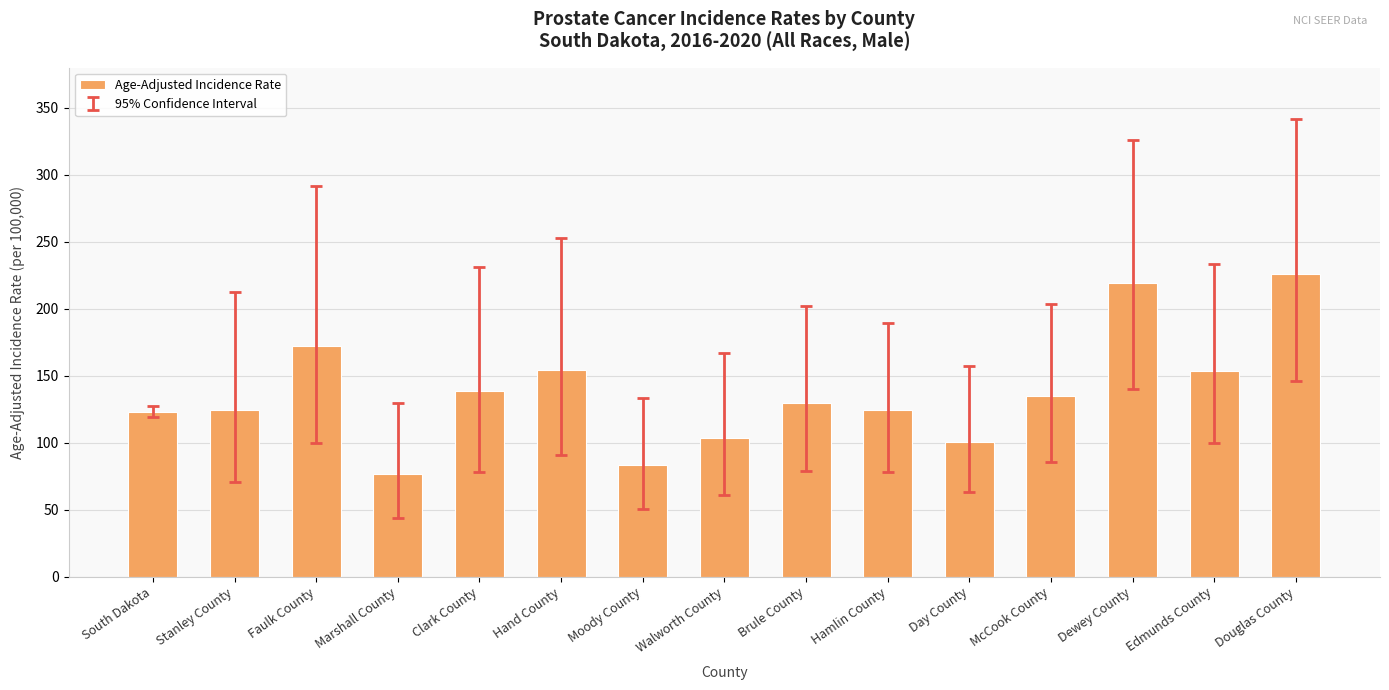

The value at Faulk County is 172.4. True or false?

True